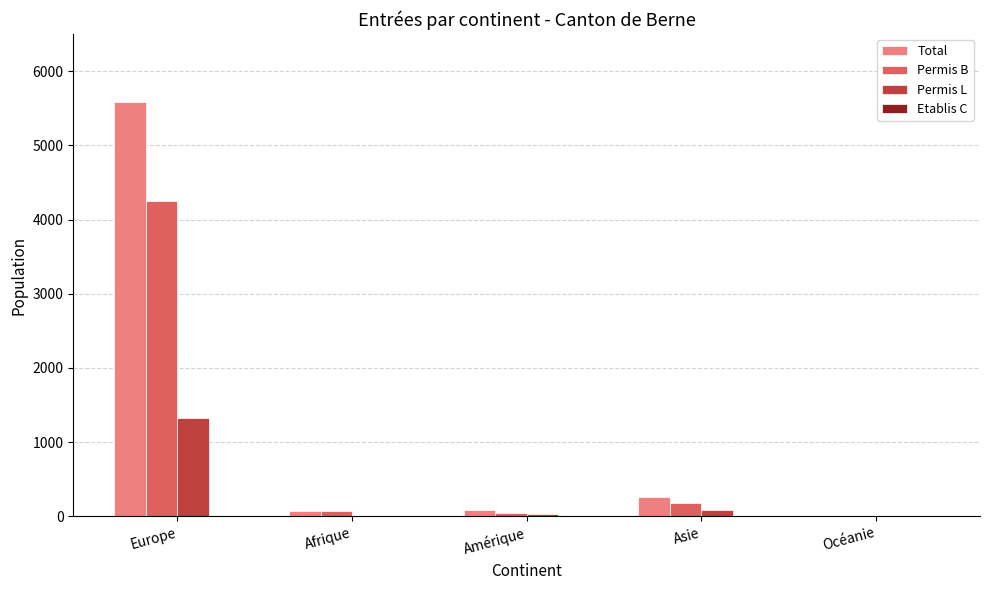

Is it true that Permis L equals 0 at Océanie?

True